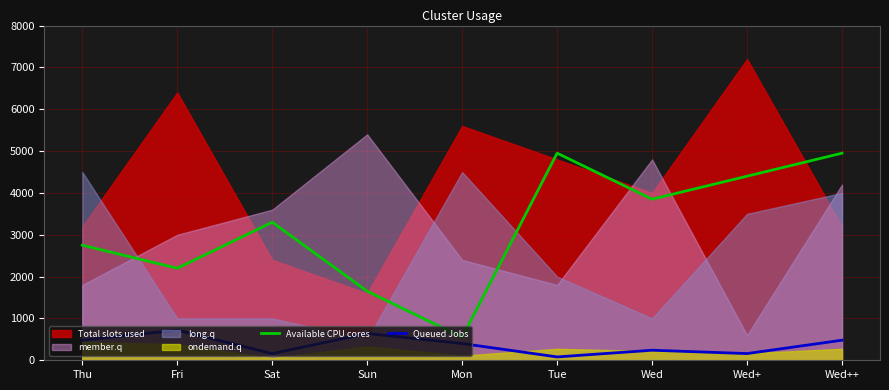

The Queued Jobs series shows 400 at Mon. True or false?

True